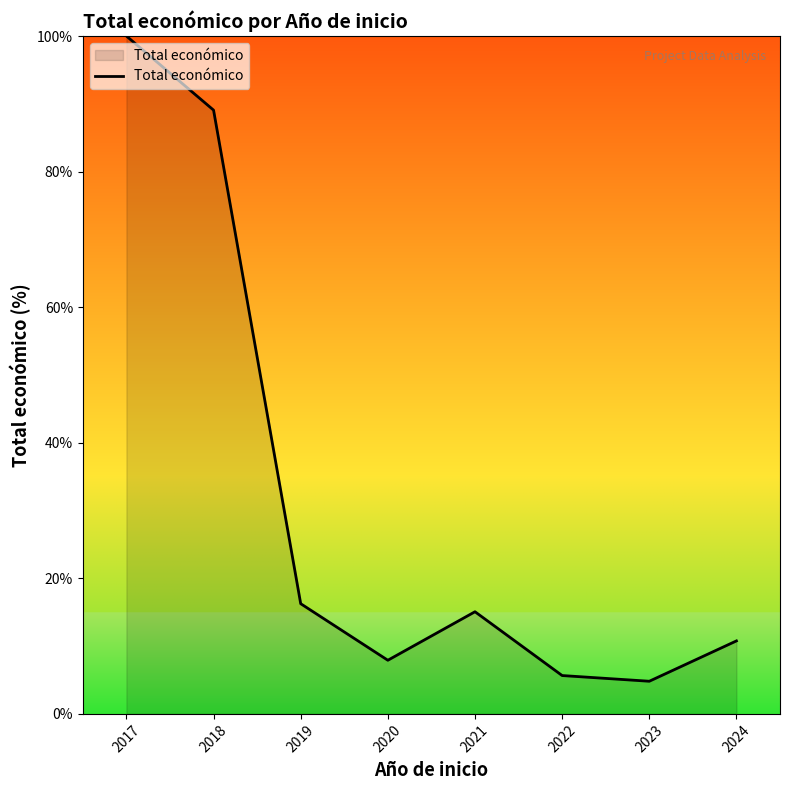

How many lines are shown in the chart?

1